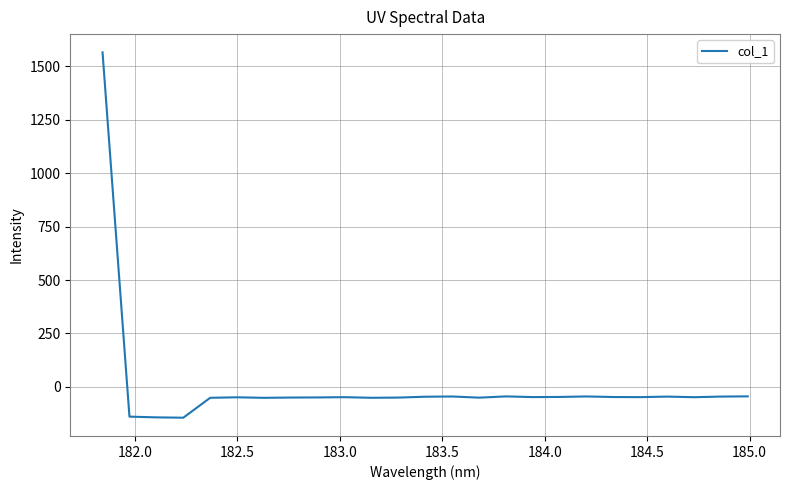

What is the minimum value shown in the chart?

-143.9